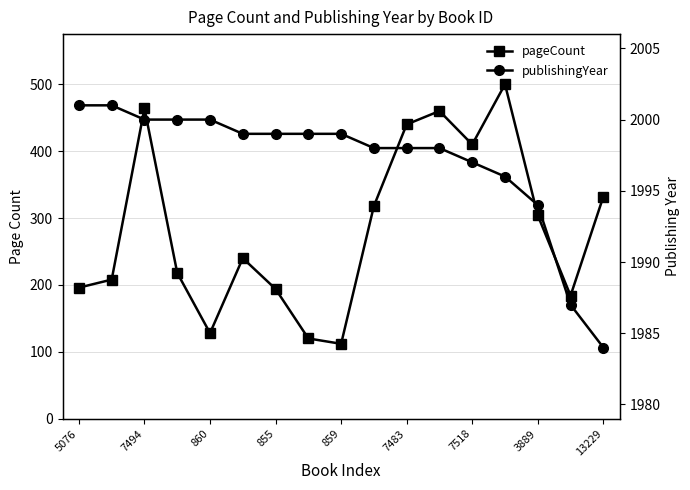

True or false: pageCount and publishingYear cross at least once.

False